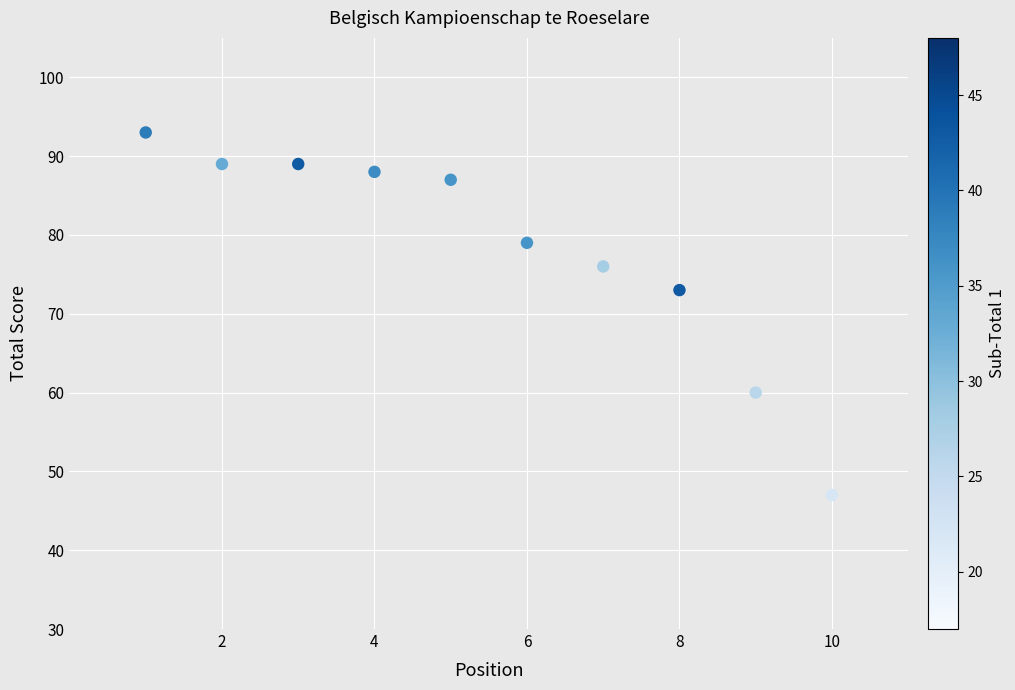

What Y value in the scatter plot is closest to 70?

73